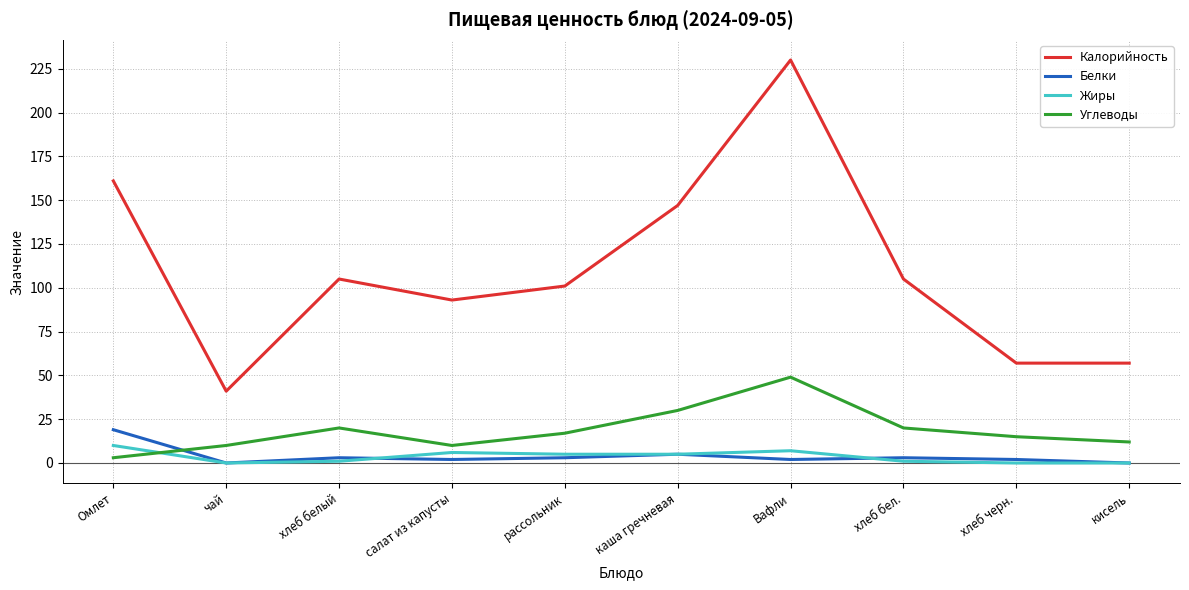

Which label corresponds to the largest value in the chart?

Вафли